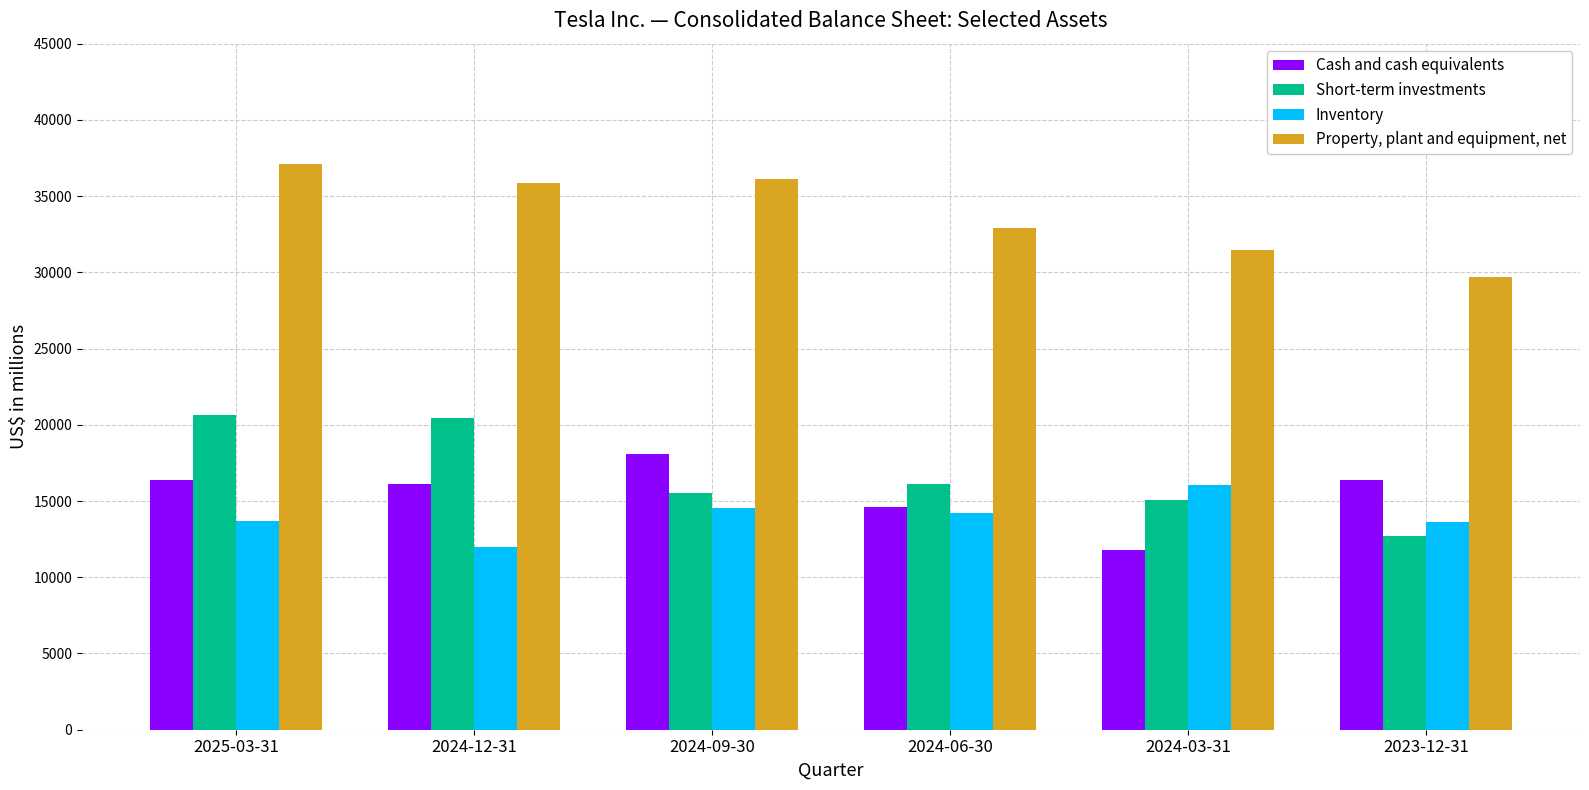

What is the value of the Cash and cash equivalents bar at the 4th from the left?

14635